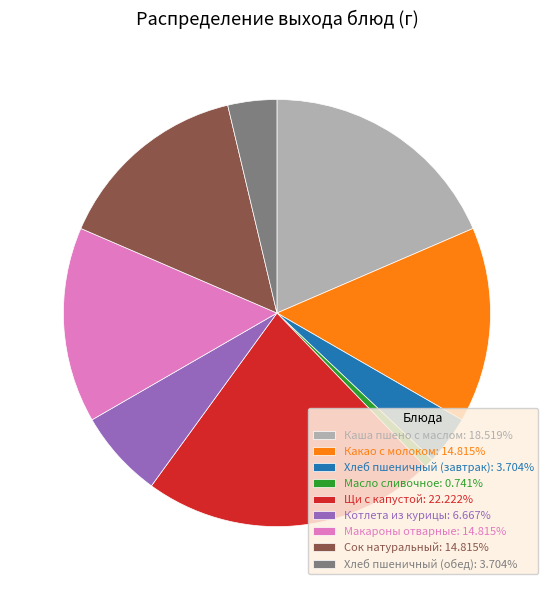

Does Макароны отварные: 14.815% represent more than half of the total?

No